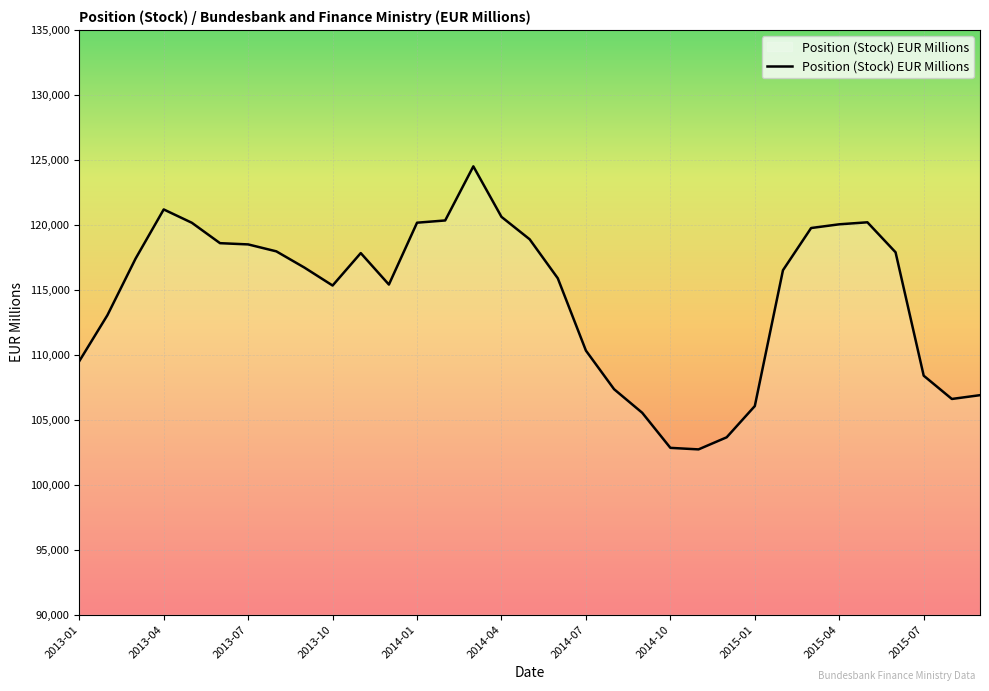

What is the difference between the maximum and minimum values?

21782